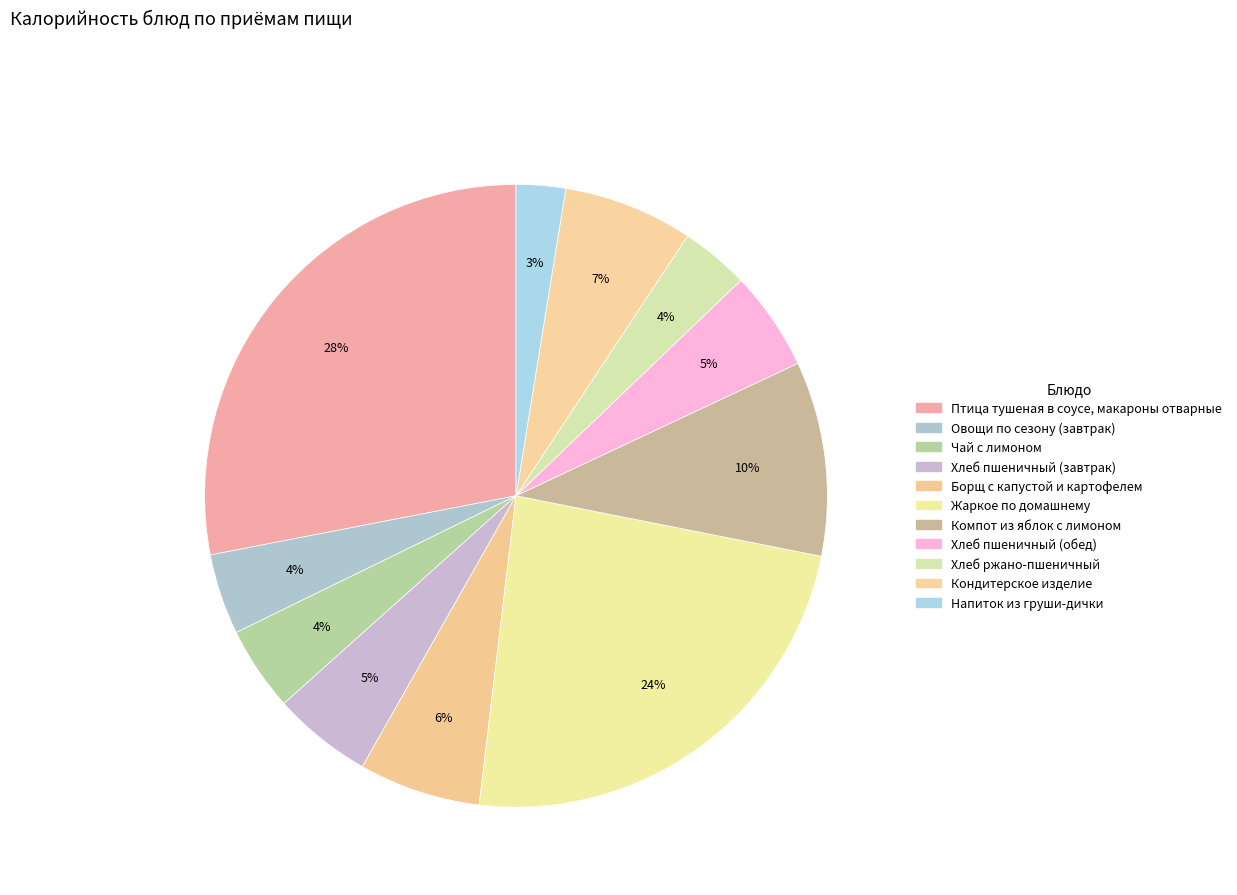

To the nearest percent, what percentage of the pie is Хлеб ржано-пшеничный?

4%